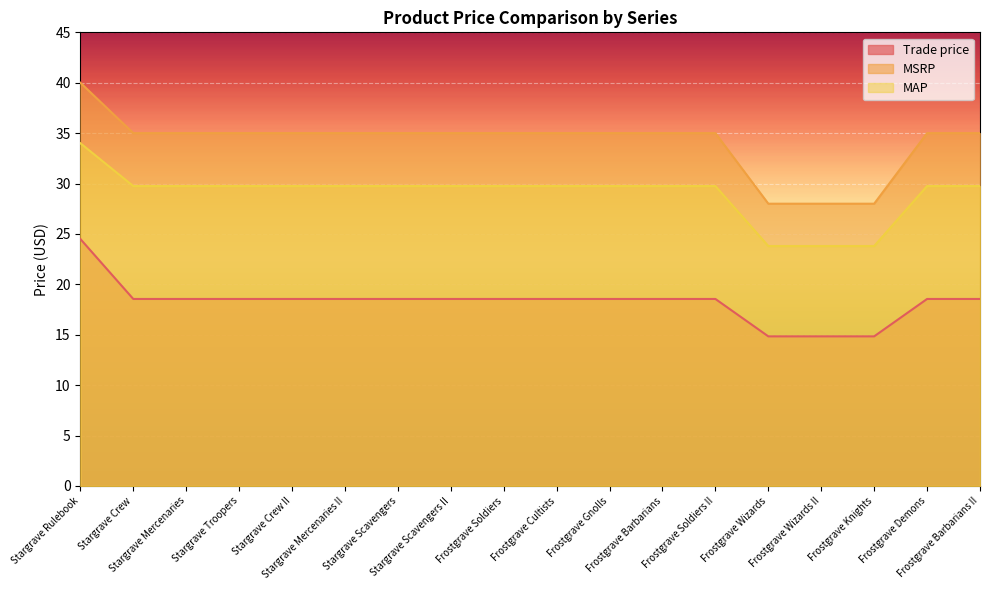

True or false: MSRP and Trade price intersect in this chart.

False